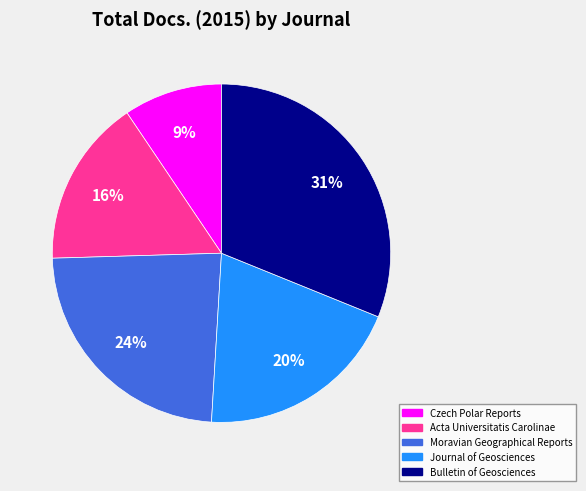

Is there a majority slice in this chart?

No